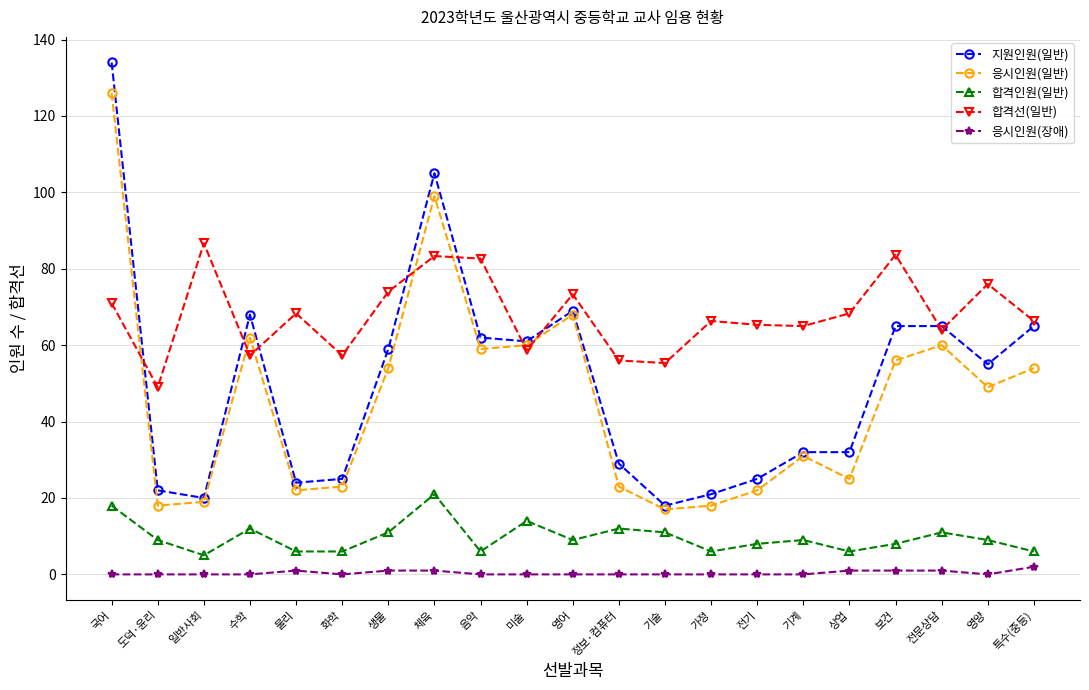

What is the value of the 응시인원(일반) point at the 21st from the left?

54.0